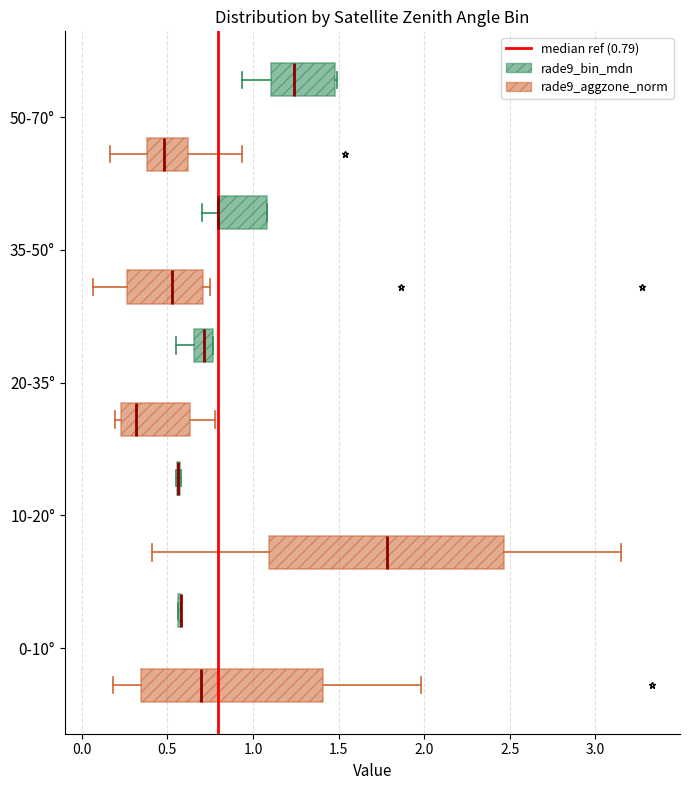

Reading bottom to top, read every box against the x-axis: the position of its median line, the range the box covers, and the ends of its whiskers. The values are not printed on the chart, so give them approximately, as read against the axis.

0-10° (rade9_aggzone_norm): median 0.70, box 0.35 to 1.40, whiskers 0.20 to 2.00
0-10° (rade9_bin_mdn): box collapsed to a line at 0.60, whiskers 0.55 to 0.60
10-20° (rade9_aggzone_norm): median 1.80, box 1.10 to 2.45, whiskers 0.40 to 3.15
10-20° (rade9_bin_mdn): box collapsed to a line at 0.55, whiskers 0.55 to 0.60
20-35° (rade9_aggzone_norm): median 0.30, box 0.25 to 0.65, whiskers 0.20 to 0.80
20-35° (rade9_bin_mdn): median 0.70, box 0.65 to 0.75, whiskers 0.55 to 0.75
35-50° (rade9_aggzone_norm): median 0.55, box 0.25 to 0.70, whiskers 0.05 to 0.75
35-50° (rade9_bin_mdn): median 0.80 (drawn on the box's left edge), box 0.80 to 1.10, whiskers 0.70 to 1.10
50-70° (rade9_aggzone_norm): median 0.50, box 0.40 to 0.60, whiskers 0.15 to 0.95
50-70° (rade9_bin_mdn): median 1.25, box 1.10 to 1.50, whiskers 0.95 to 1.50